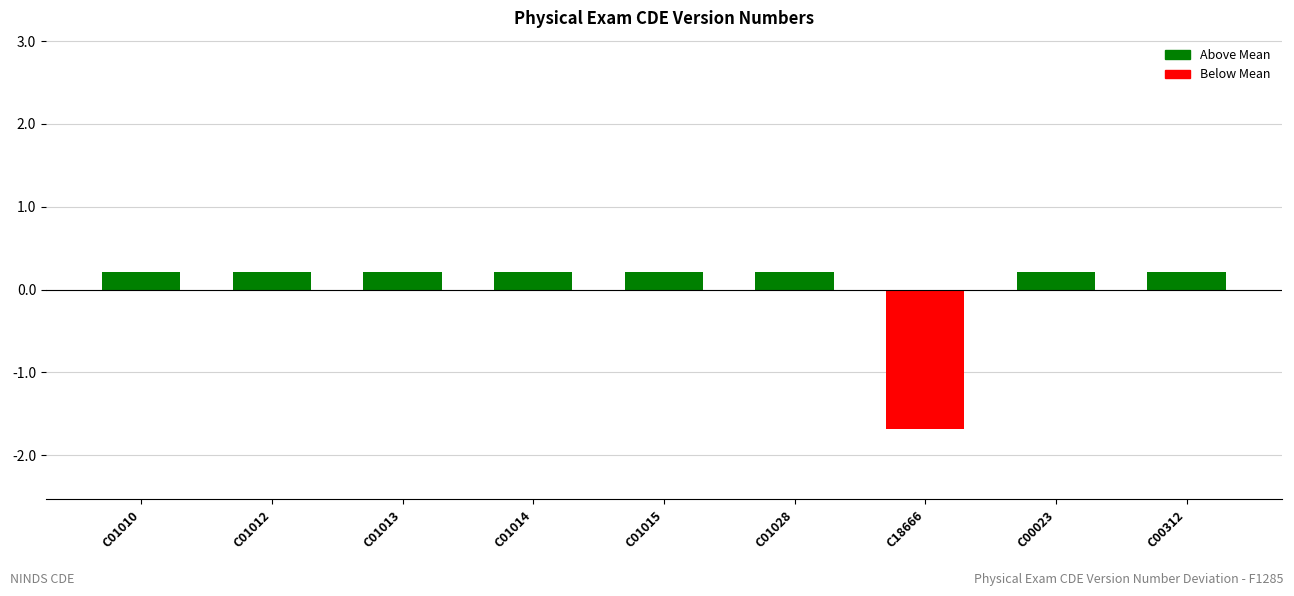

True or false: the data shows 0.2 at C01013.

True